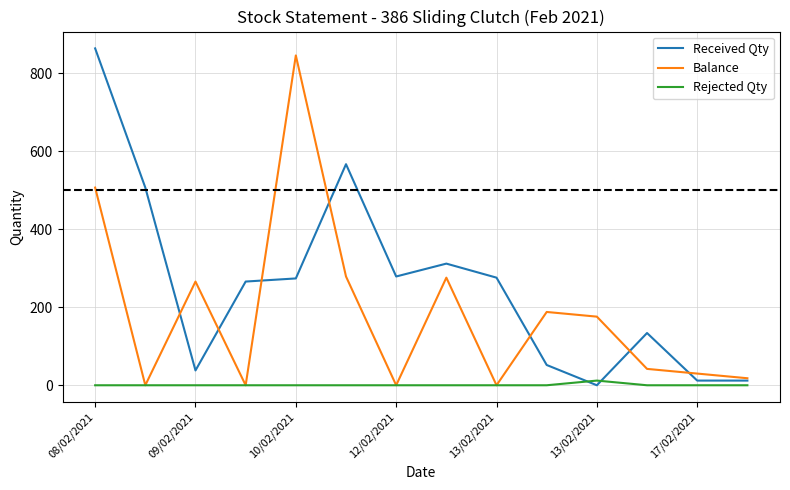

In Balance, how many points are lower than both neighbors (excluding endpoints)?

4